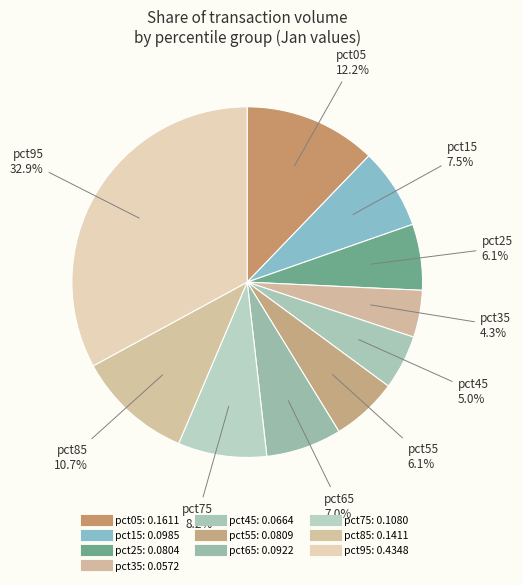

To the nearest percent, what is the average slice percentage?

10%